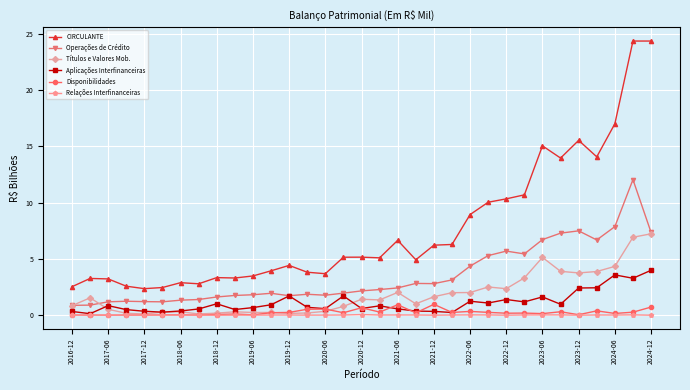

True or false: CIRCULANTE and Relações Interfinanceiras intersect in this chart.

False